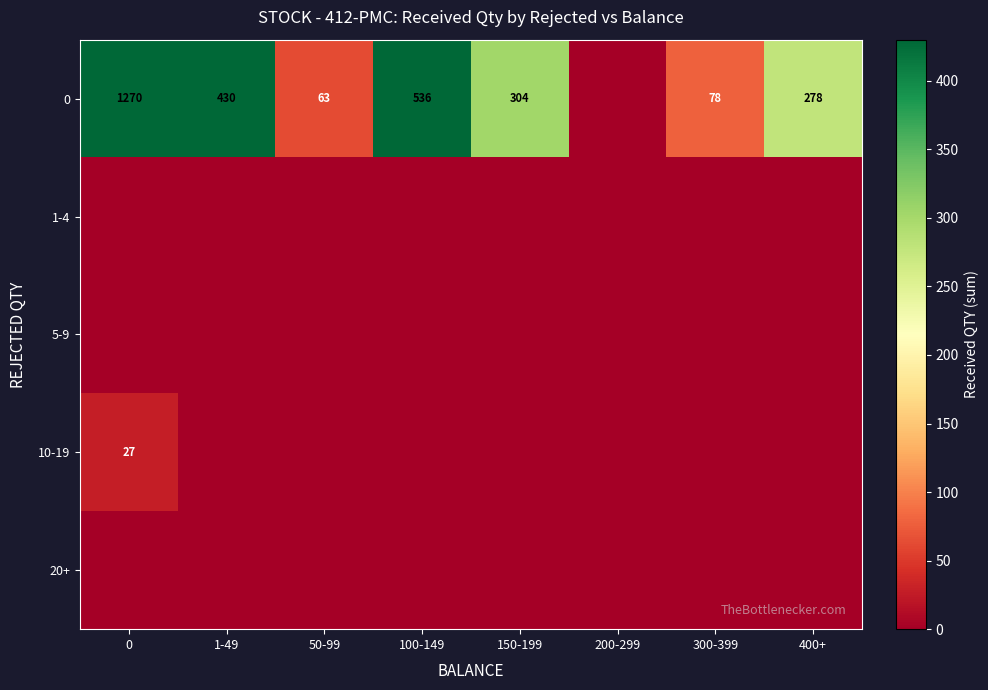

What is the sum of the 0 values at 400+ and 100-149?

814